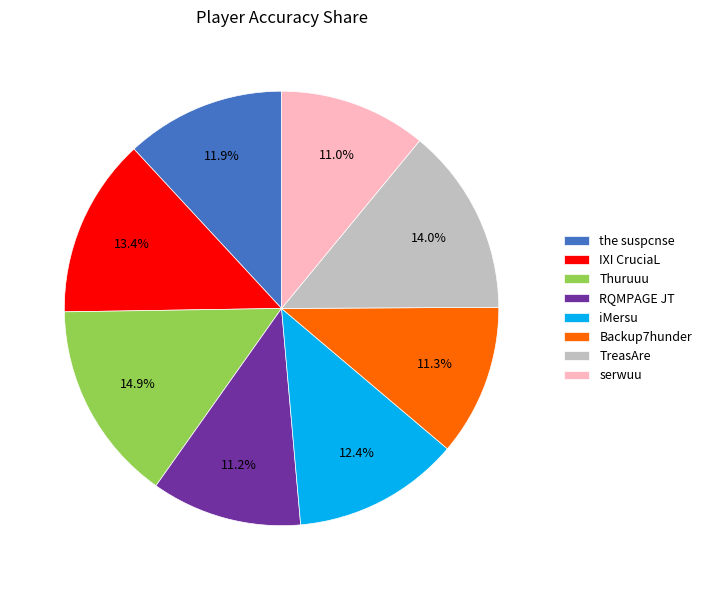

Is it true that Backup7hunder is 11% of the pie?

True